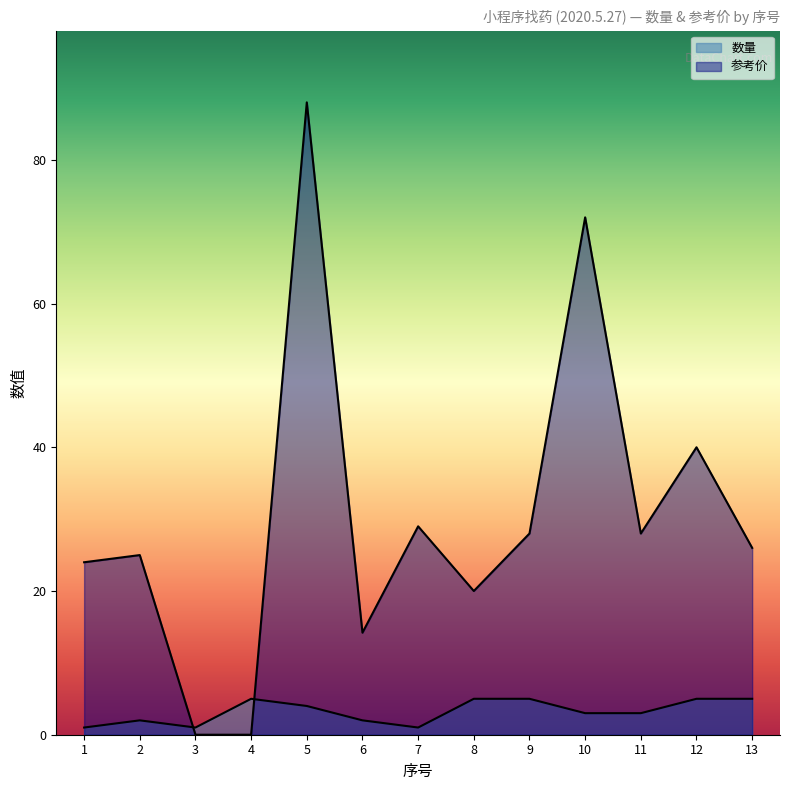

What is the value of the 数量 point at the 13th from the left?

5.0